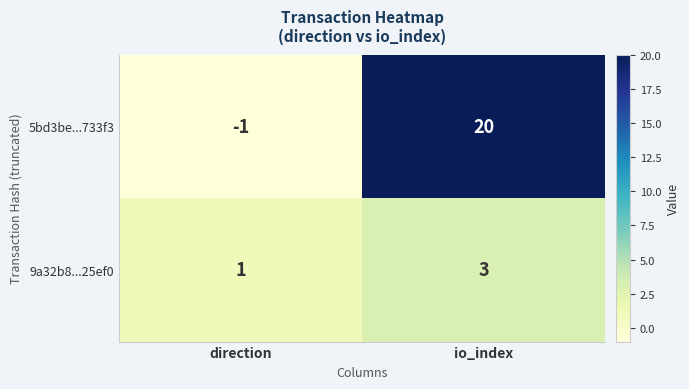

How many categories are shown in the chart?

2